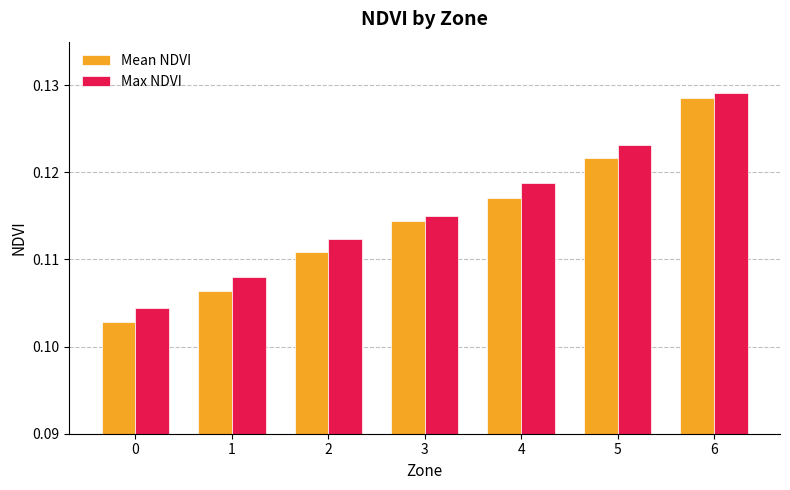

At how many categories does at least one series exceed 0?

7